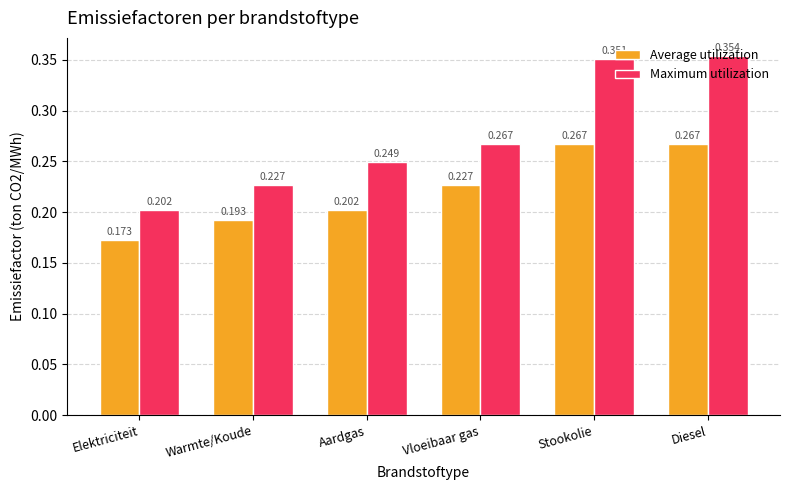

List the series in order of their overall mean, highest first.

Maximum utilization, Average utilization